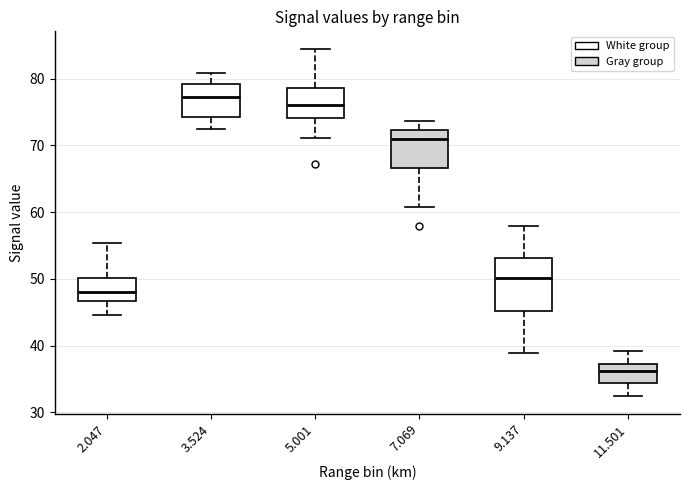

Reading left to right, read every box against the y-axis: the position of its median line, the range the box covers, and the ends of its whiskers. The values are not printed on the chart, so give them approximately, as read against the axis.

2.047: median 48, box 47 to 50, whiskers 45 to 55
3.524: median 77, box 74 to 79, whiskers 72 to 81
5.001: median 76, box 74 to 79, whiskers 71 to 85
7.069: median 71, box 67 to 72, whiskers 61 to 74
9.137: median 50, box 45 to 53, whiskers 39 to 58
11.501: median 36, box 34 to 37, whiskers 32 to 39